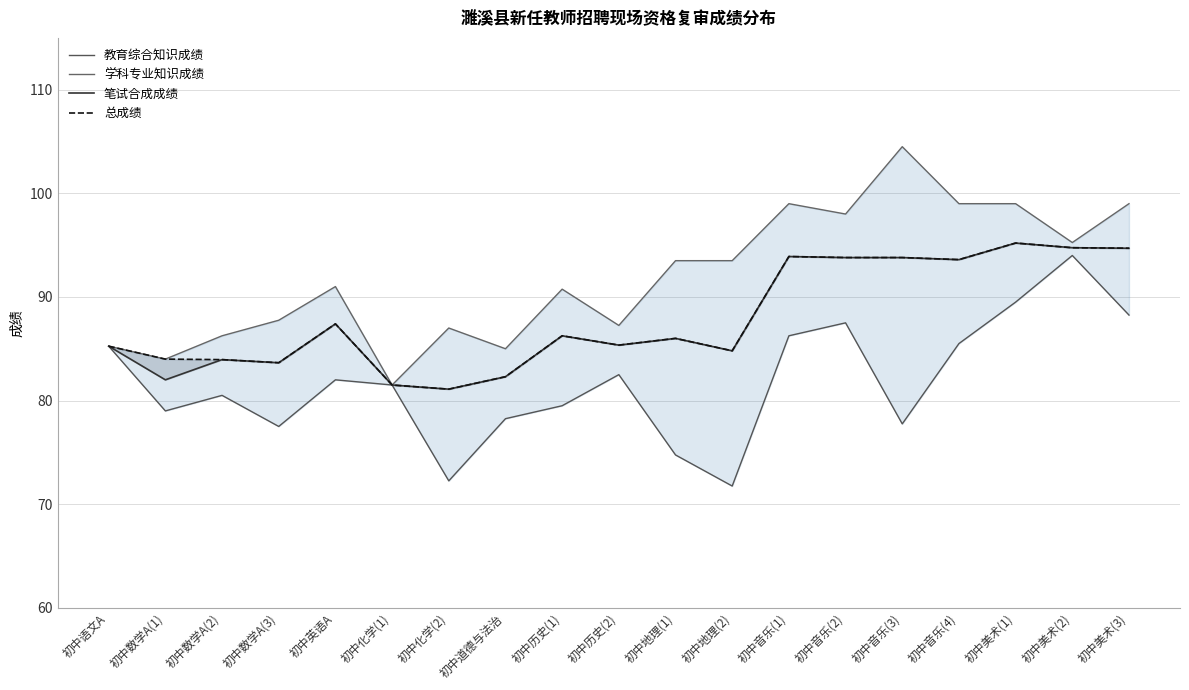

True or false: 教育综合知识成绩 and 笔试合成成绩 intersect in this chart.

False